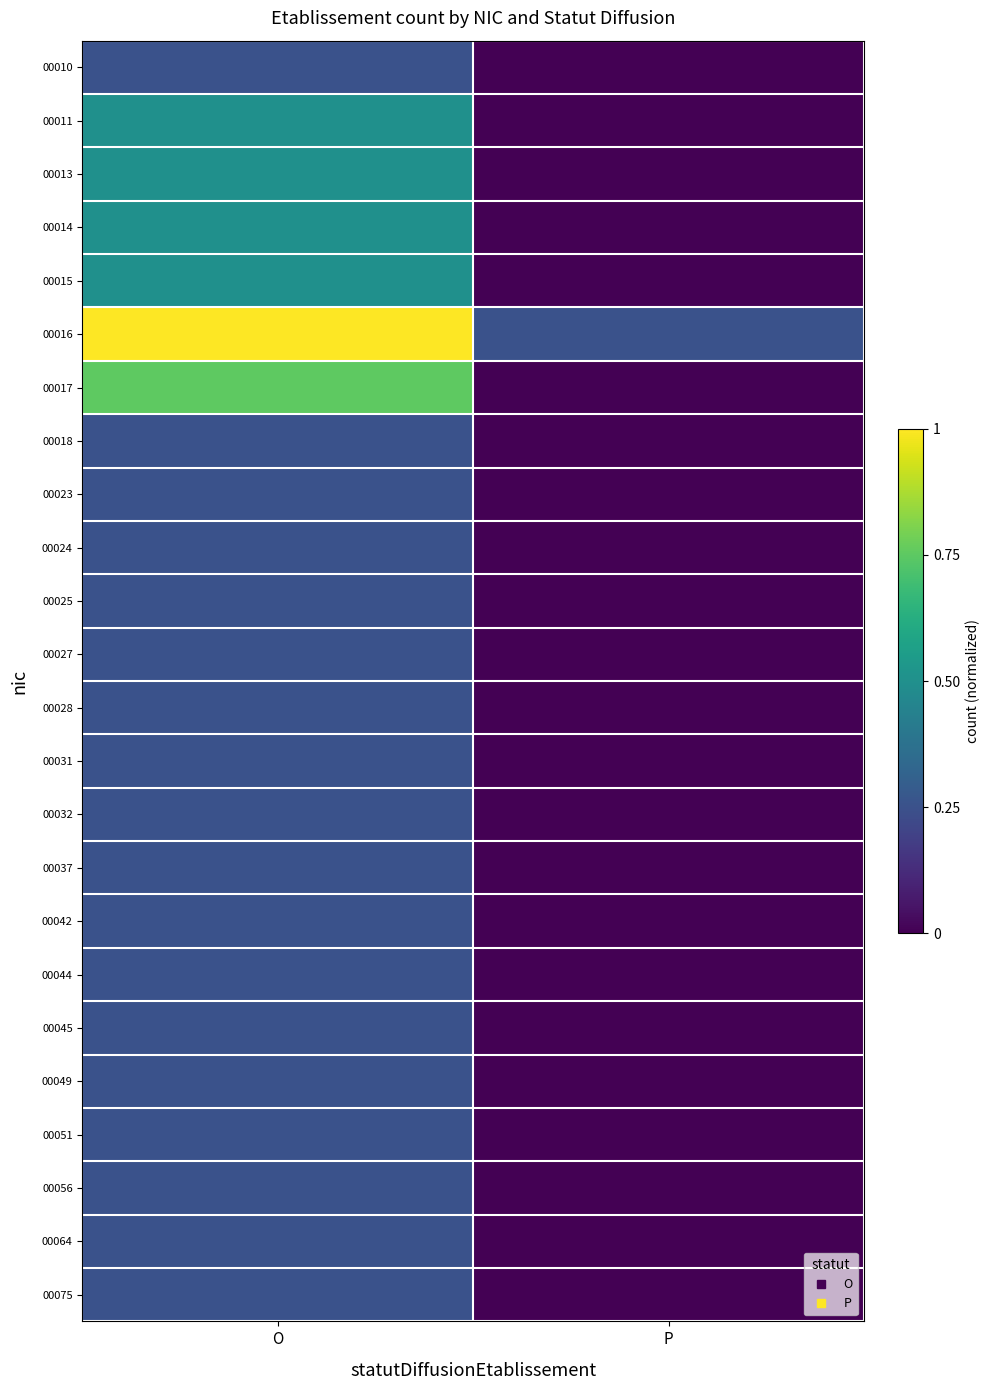

What is the total value across all series at O?

8.2